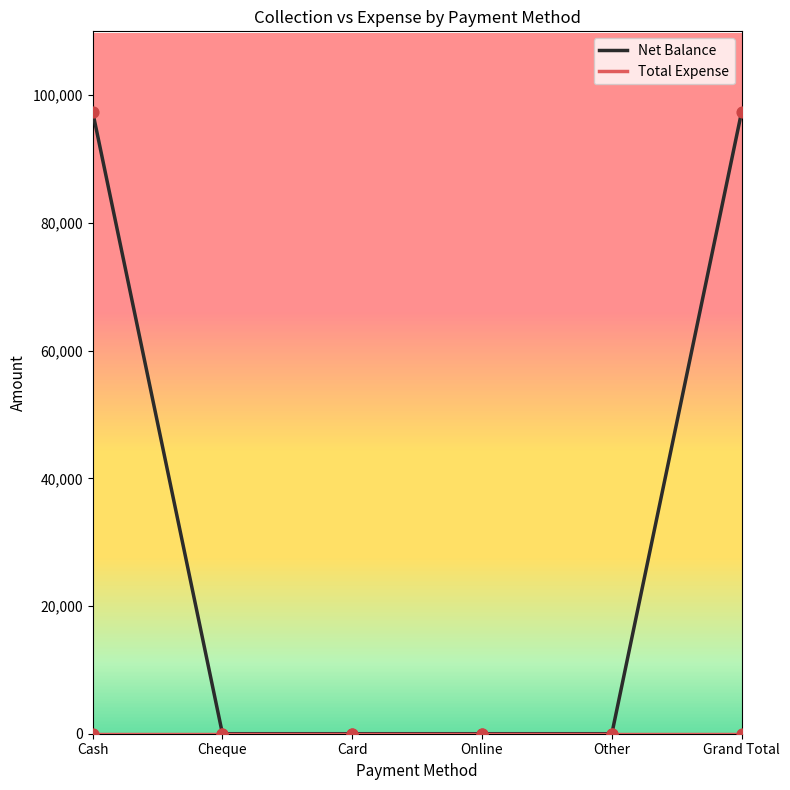

Which series reaches the minimum Y coordinate?

Net Balance